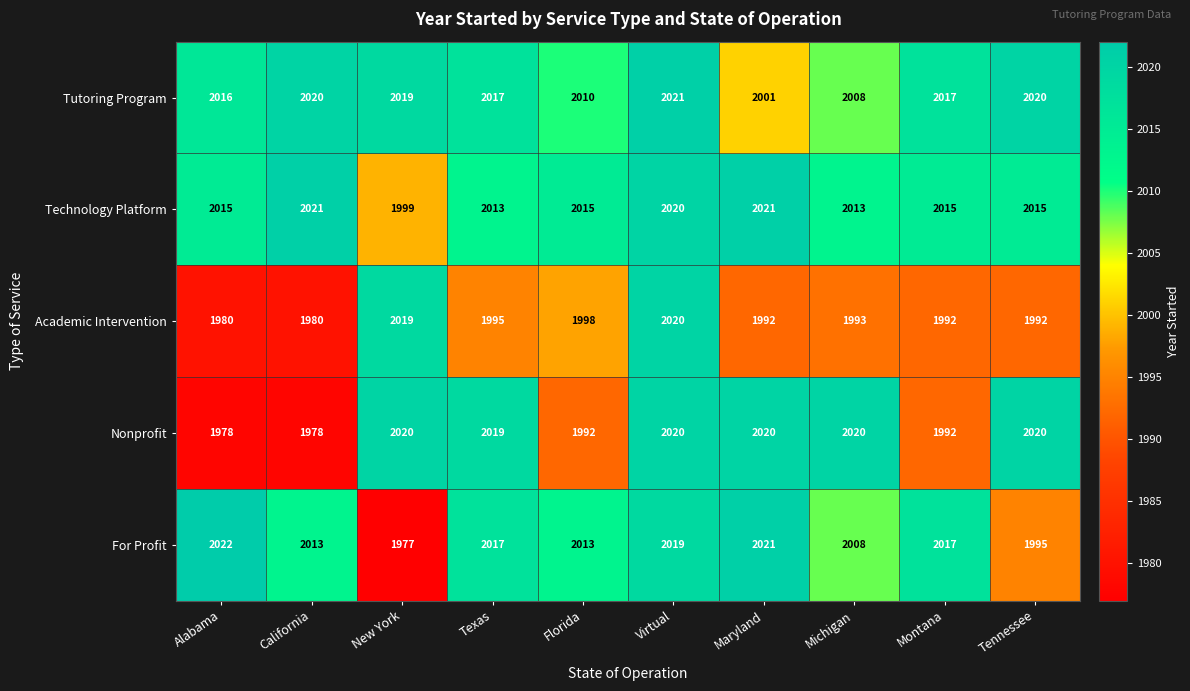

The Technology Platform series shows 1027 at Maryland. True or false?

False